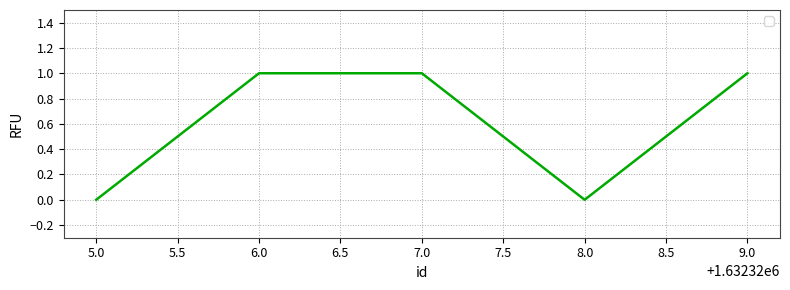

The chart shows a value of 1 at 9.0. True or false?

True